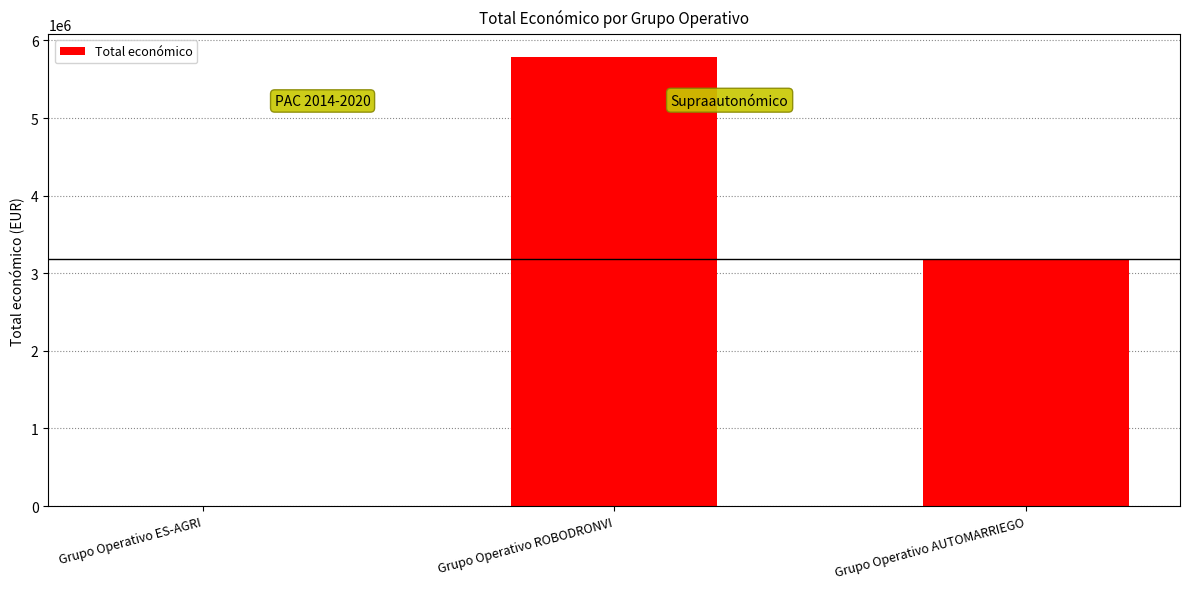

Between Grupo Operativo ROBODRONVI and Grupo Operativo ES-AGRI, which is larger?

Grupo Operativo ROBODRONVI